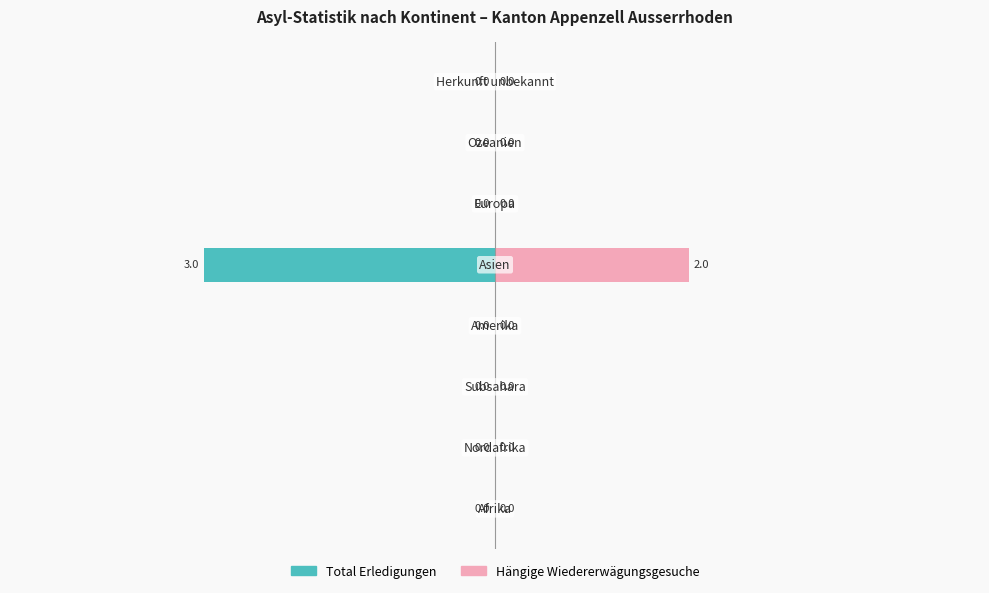

How many bars are there in each group?

2